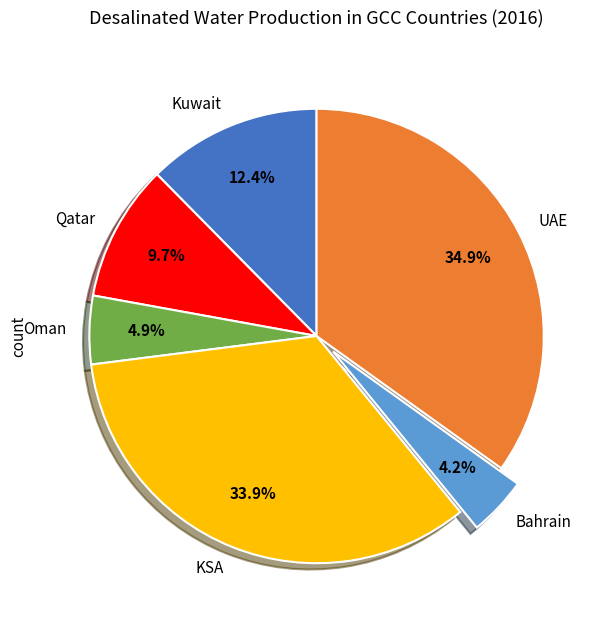

How many slices are in this pie chart?

6